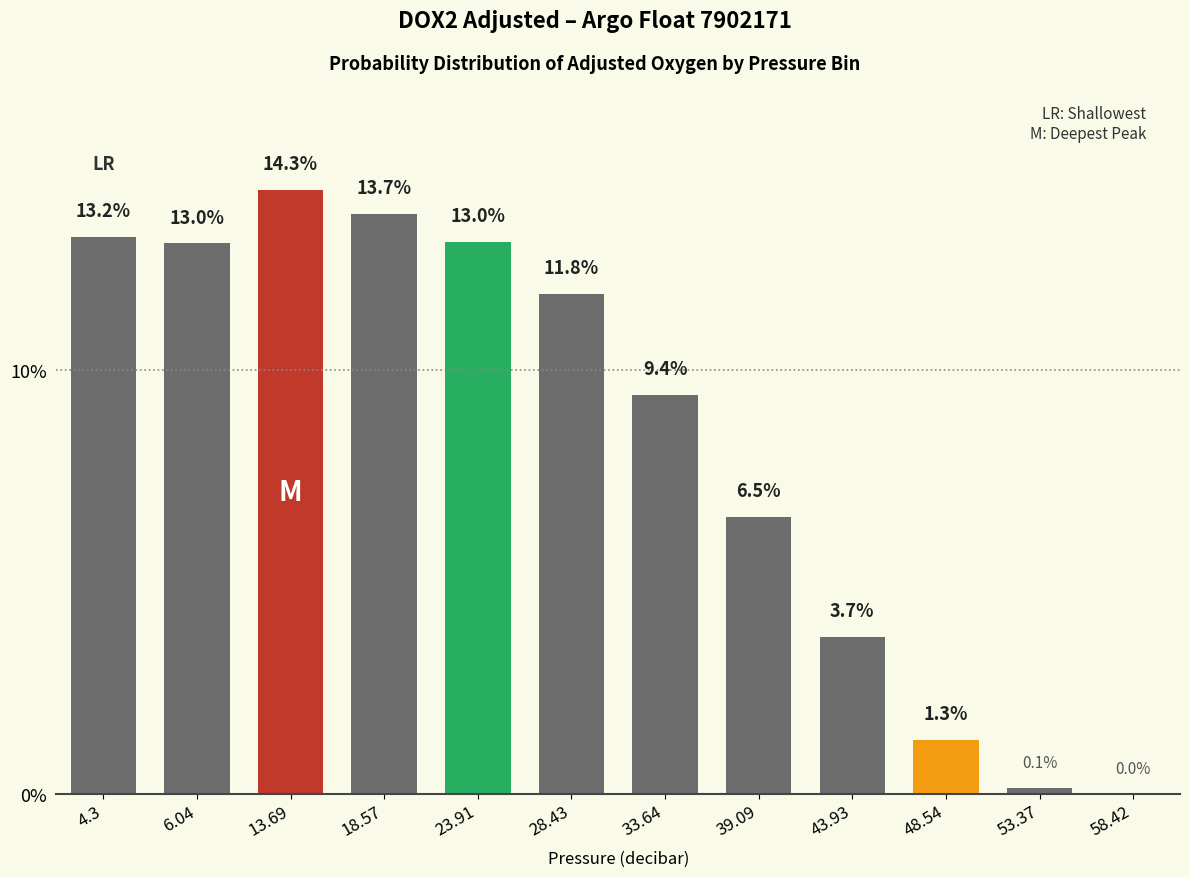

The chart shows a value of 13.0 at 6.04. True or false?

True